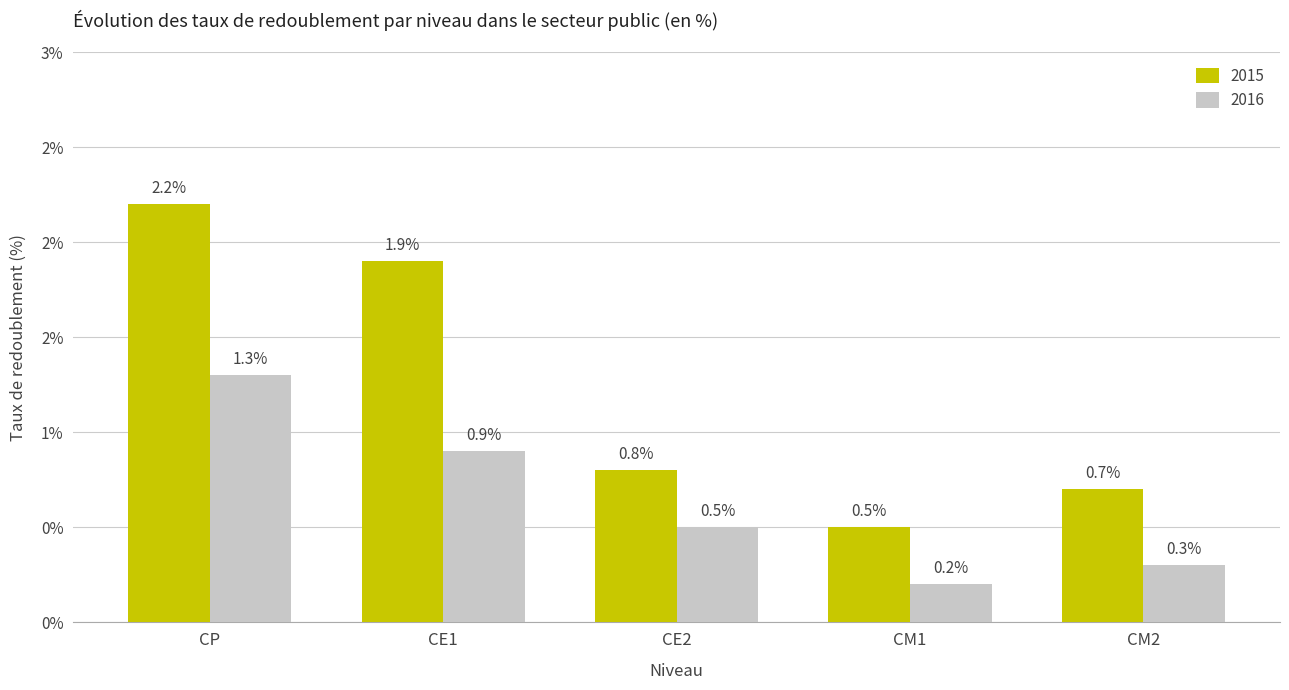

What is the spread (max minus min) of values at CM2?

0.4